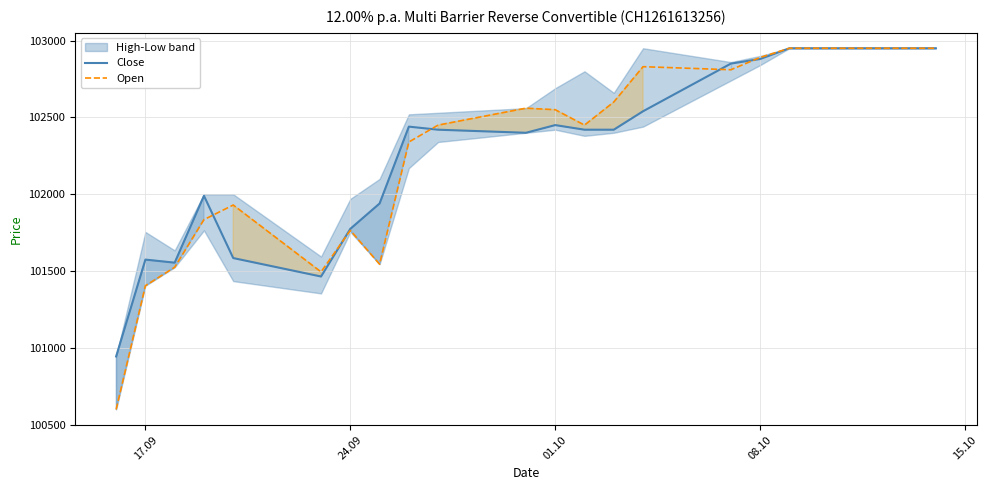

Which series has the largest total across all categories?

Close